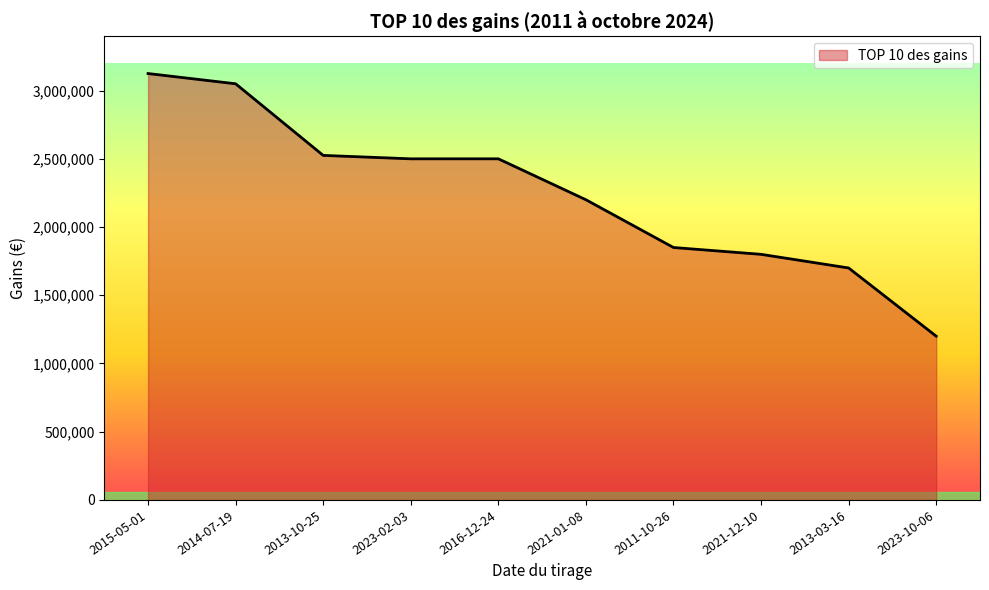

How many lines are shown in the chart?

1